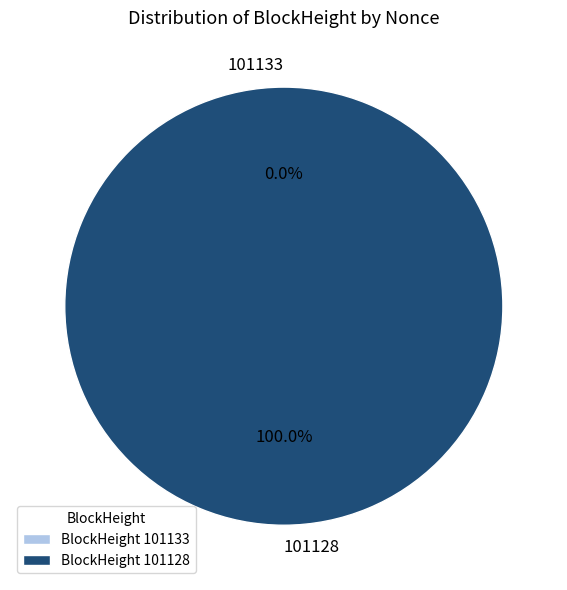

Which has a higher value, 101133 or 101128?

101128